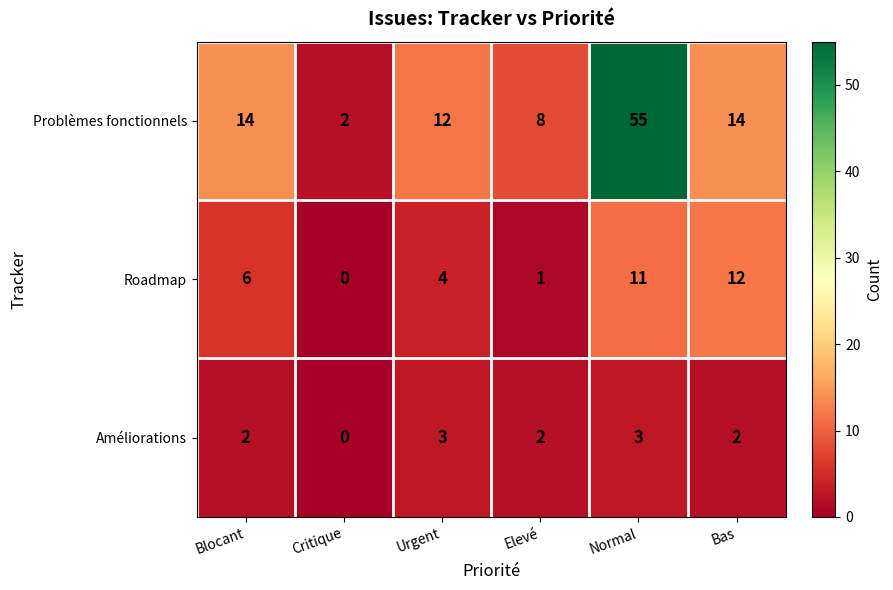

The value of Roadmap at Normal is 3. True or false?

False